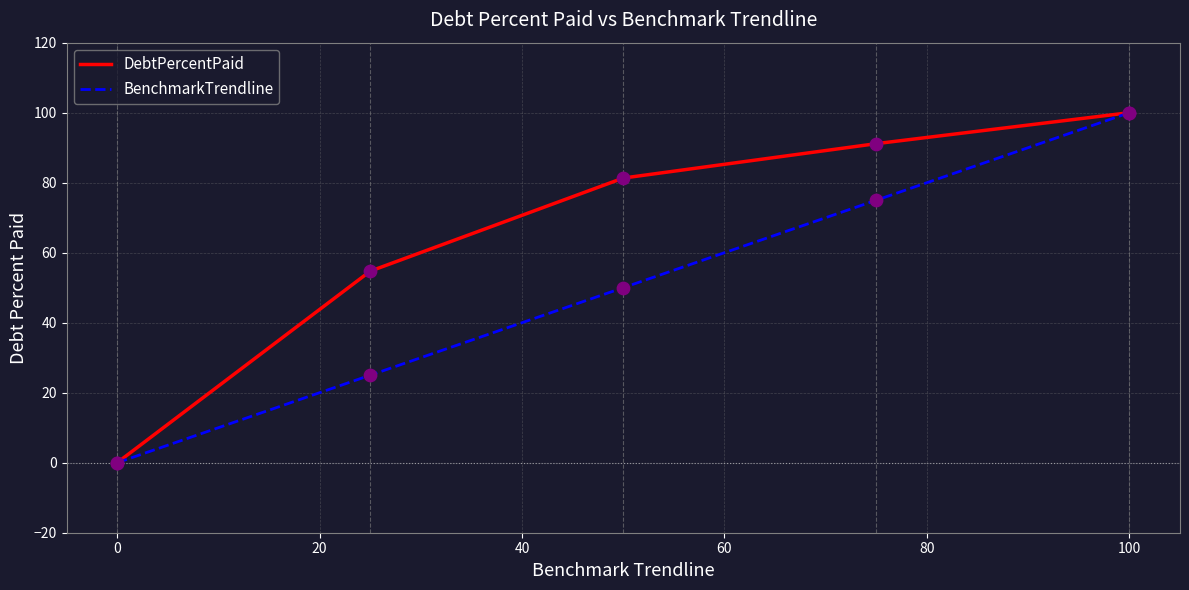

List the series in order of their overall mean, highest first.

DebtPercentPaid, BenchmarkTrendline